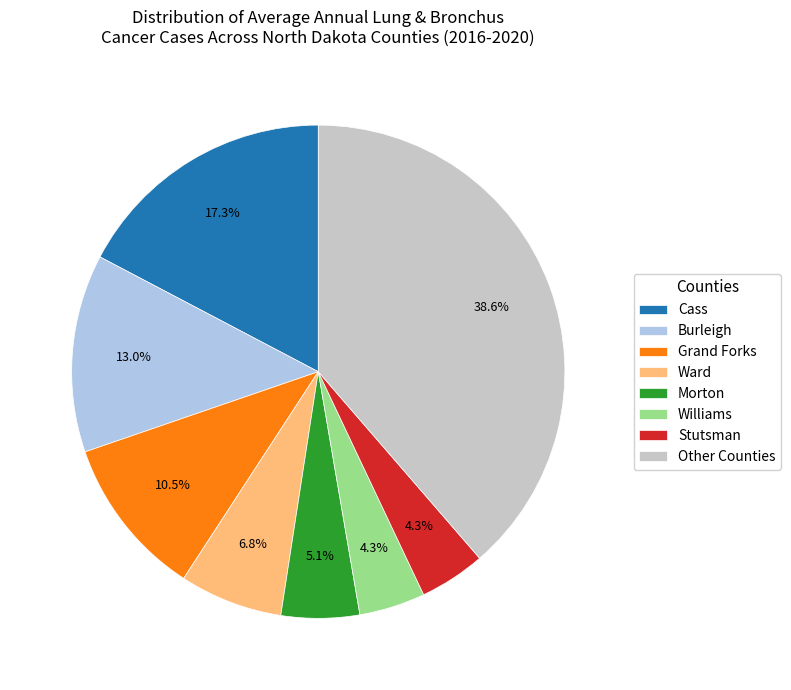

Is there a majority slice in this chart?

No